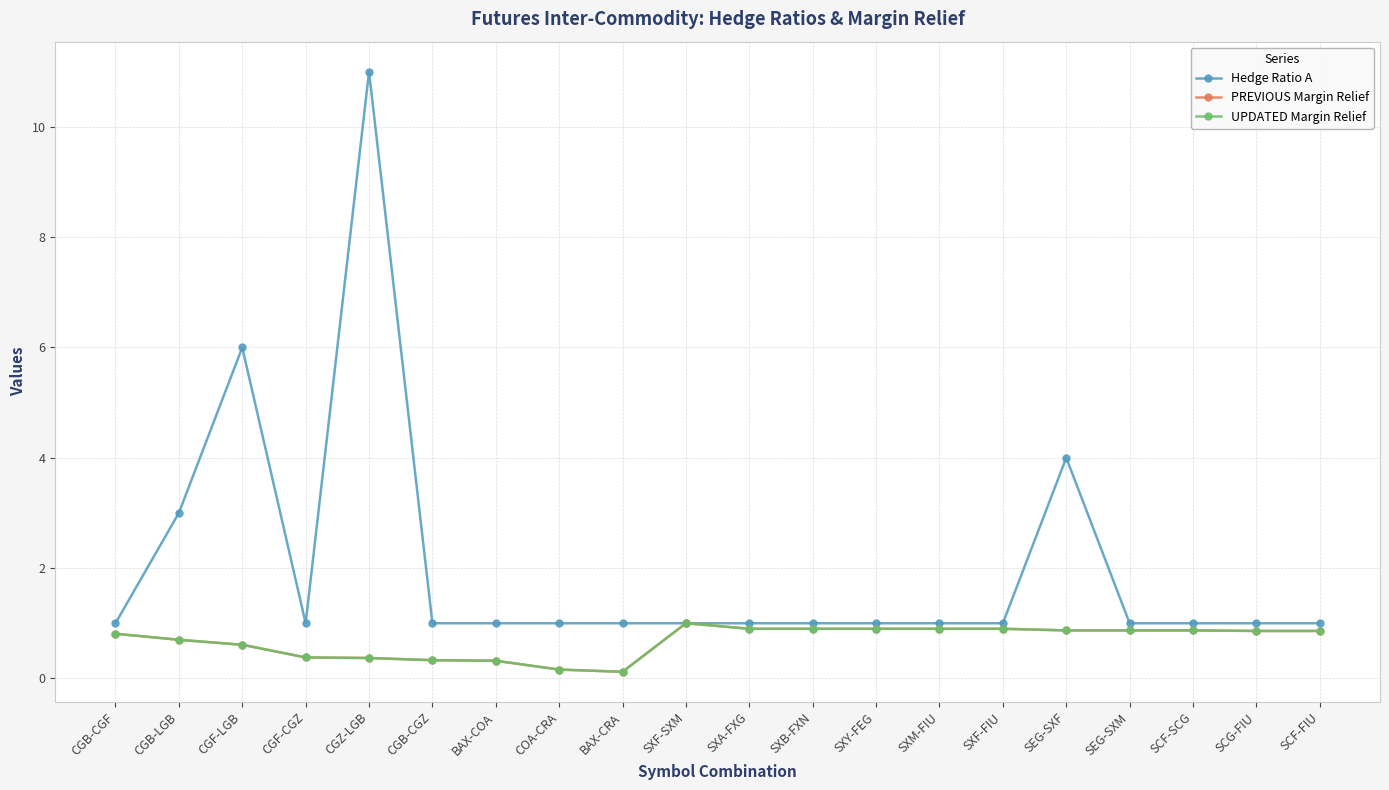

How many Hedge Ratio A values are between 1 and 2?

16